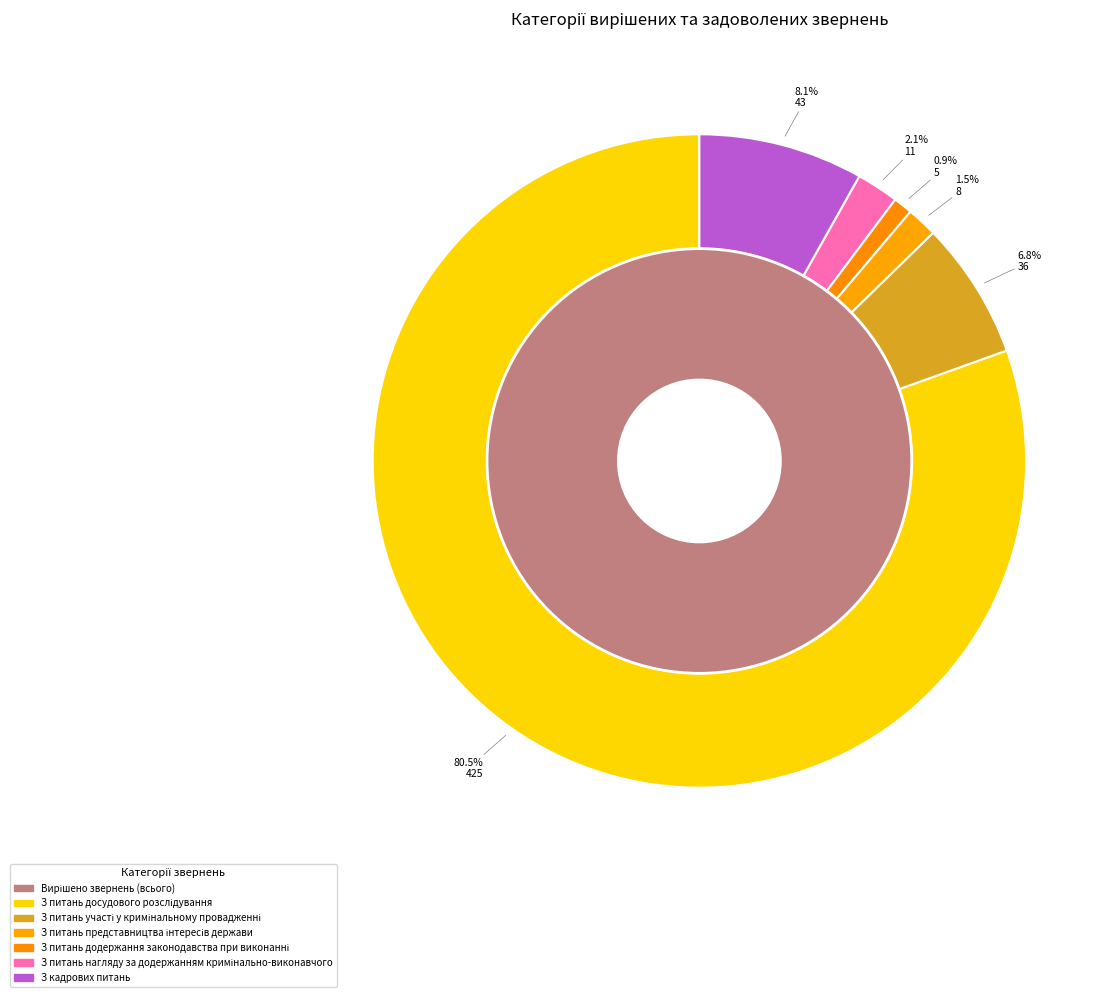

To the nearest percent, what is the difference between the largest and smallest slice percentages?

80%